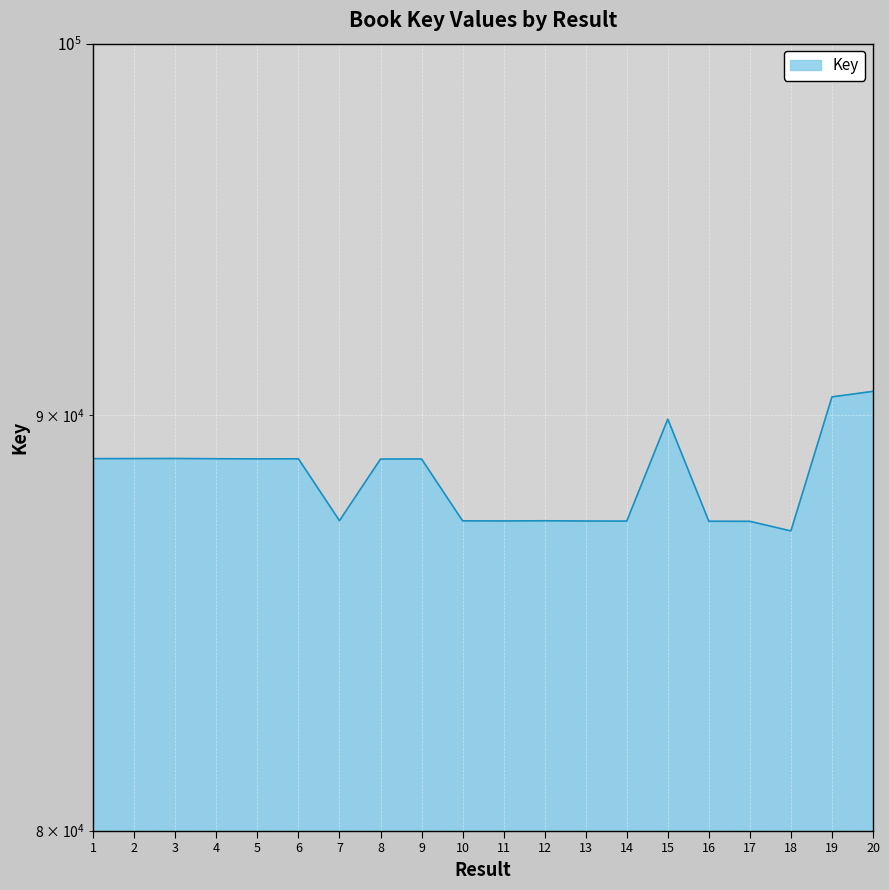

At which category does the data reach its first local peak?

3